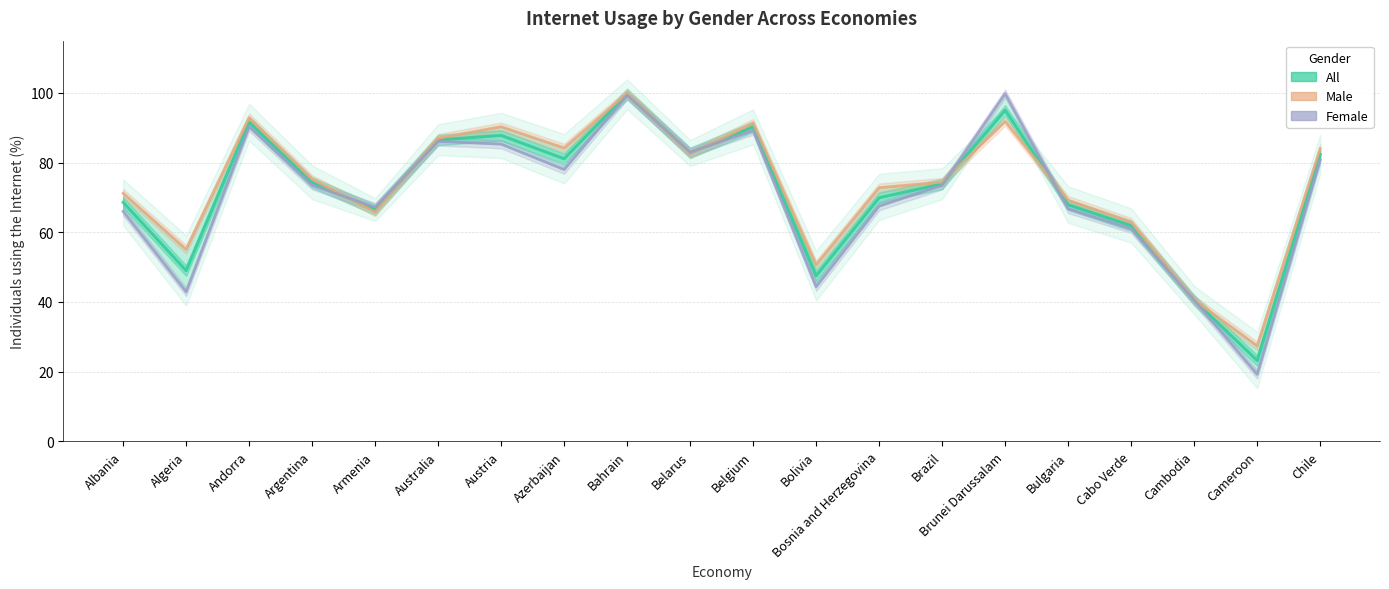

What is the label of the 5th point from the right?

Bulgaria